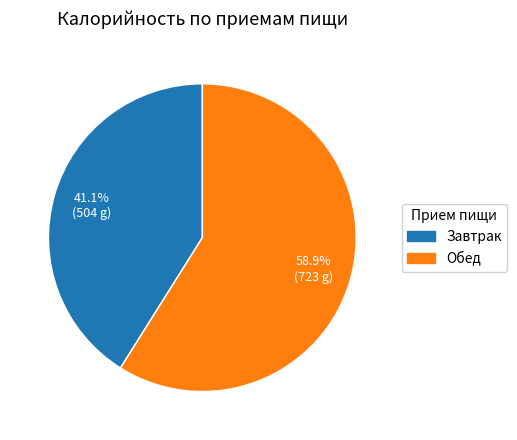

To the nearest percent, what is the difference between the Завтрак and Обед slice percentages?

18%